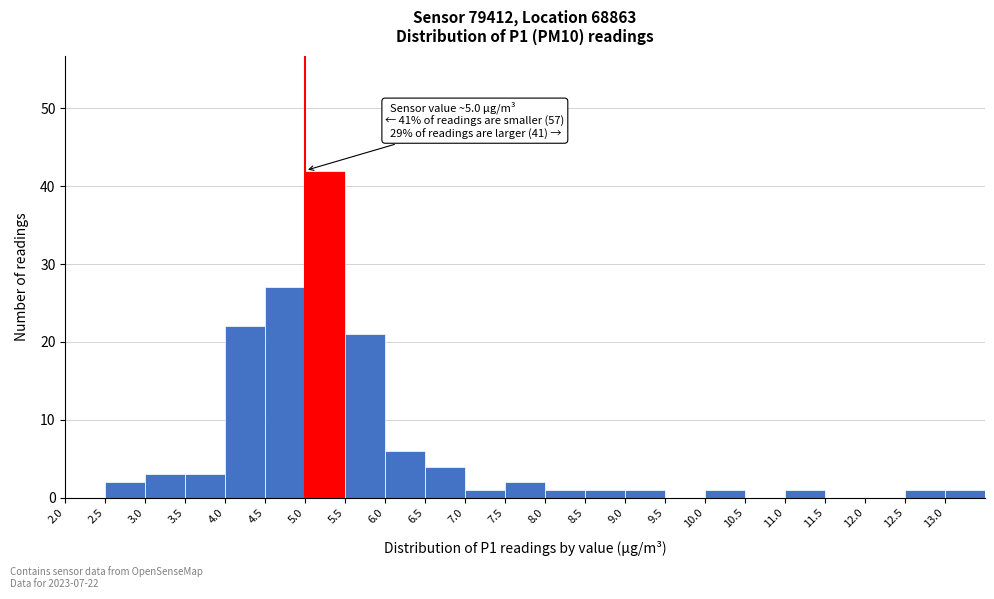

Over which range of the x-axis is the bar tallest?

5.0 to 5.5